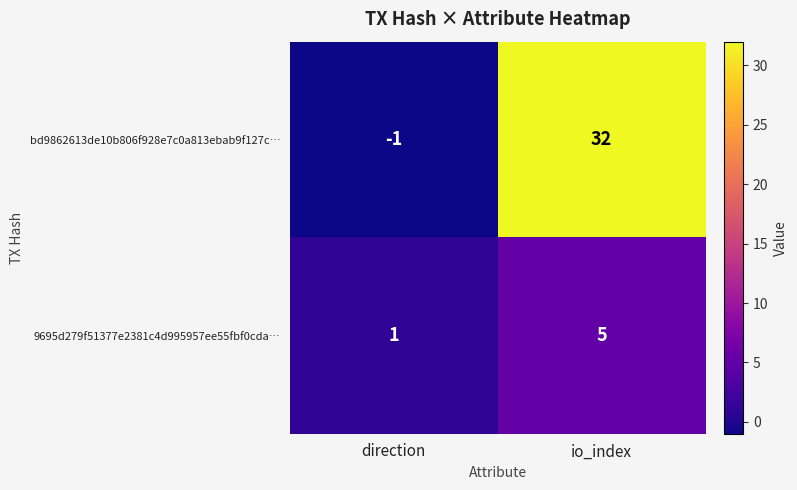

Between direction and io_index, which series saw the biggest shift?

bd9862613de10b806f928e7c0a813ebab9f127c…